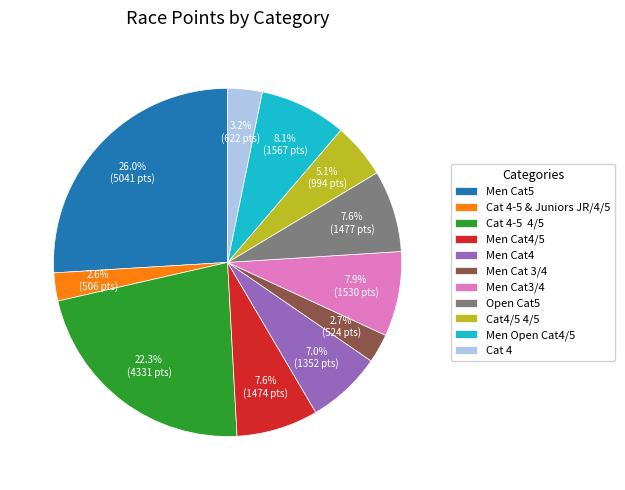

To the nearest percent, what portion does Cat 4-5 & Juniors JR/4/5 represent?

3%